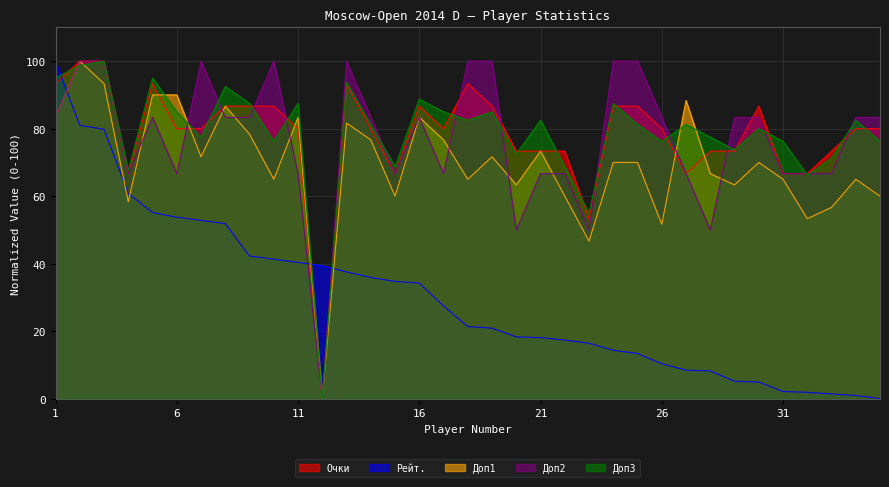

At which label is Рейт. closest to 50?

8